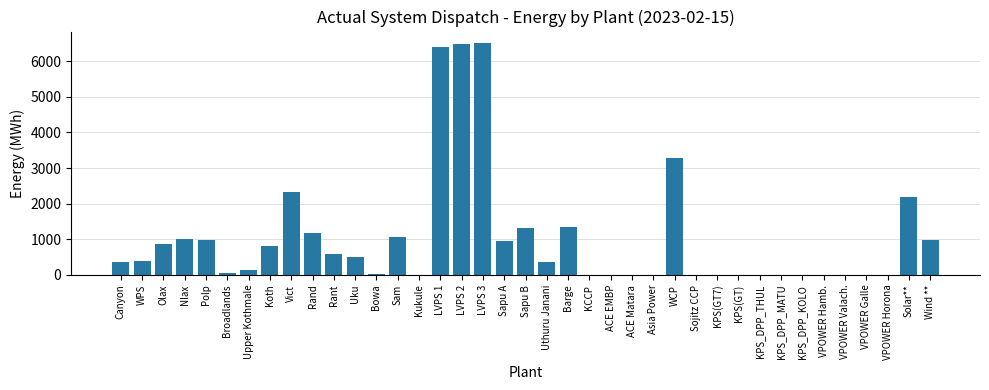

At which label does the data first exceed 368?

WPS